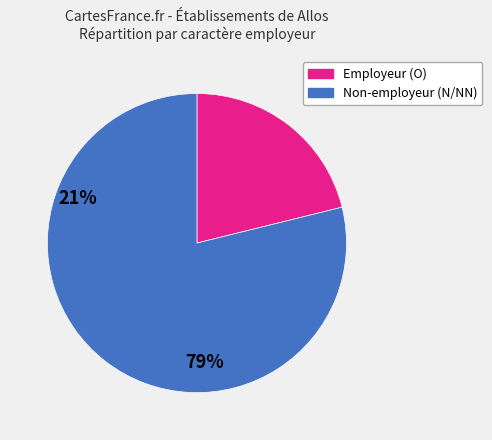

Is there any slice that represents more than half of the pie?

Yes